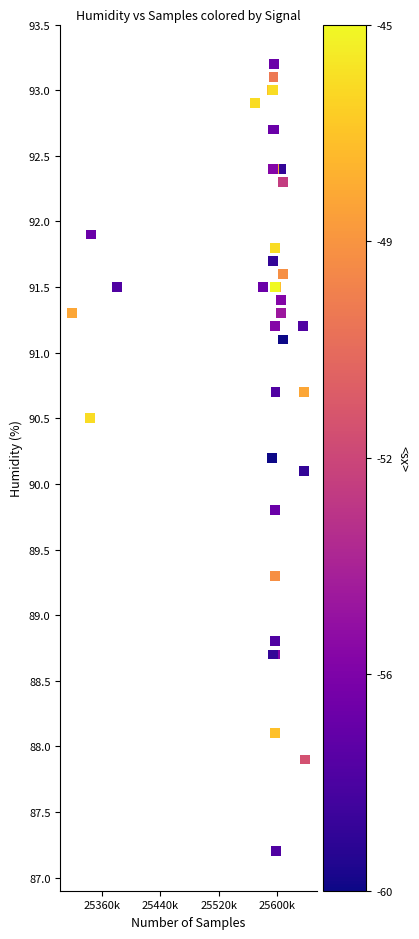

What Y value in the scatter plot is closest to 90?

90.1